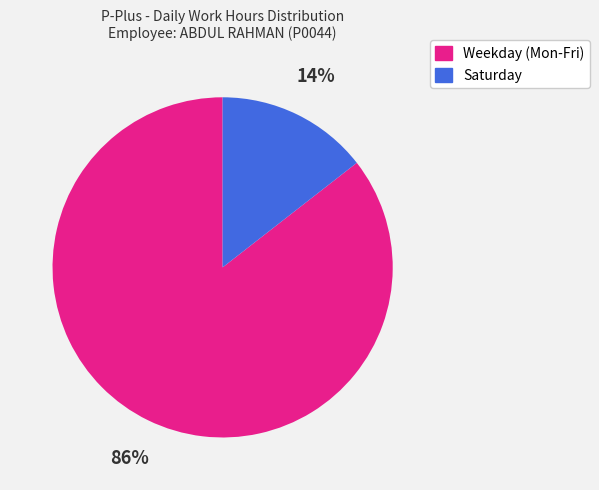

Is there a majority slice in this chart?

Yes